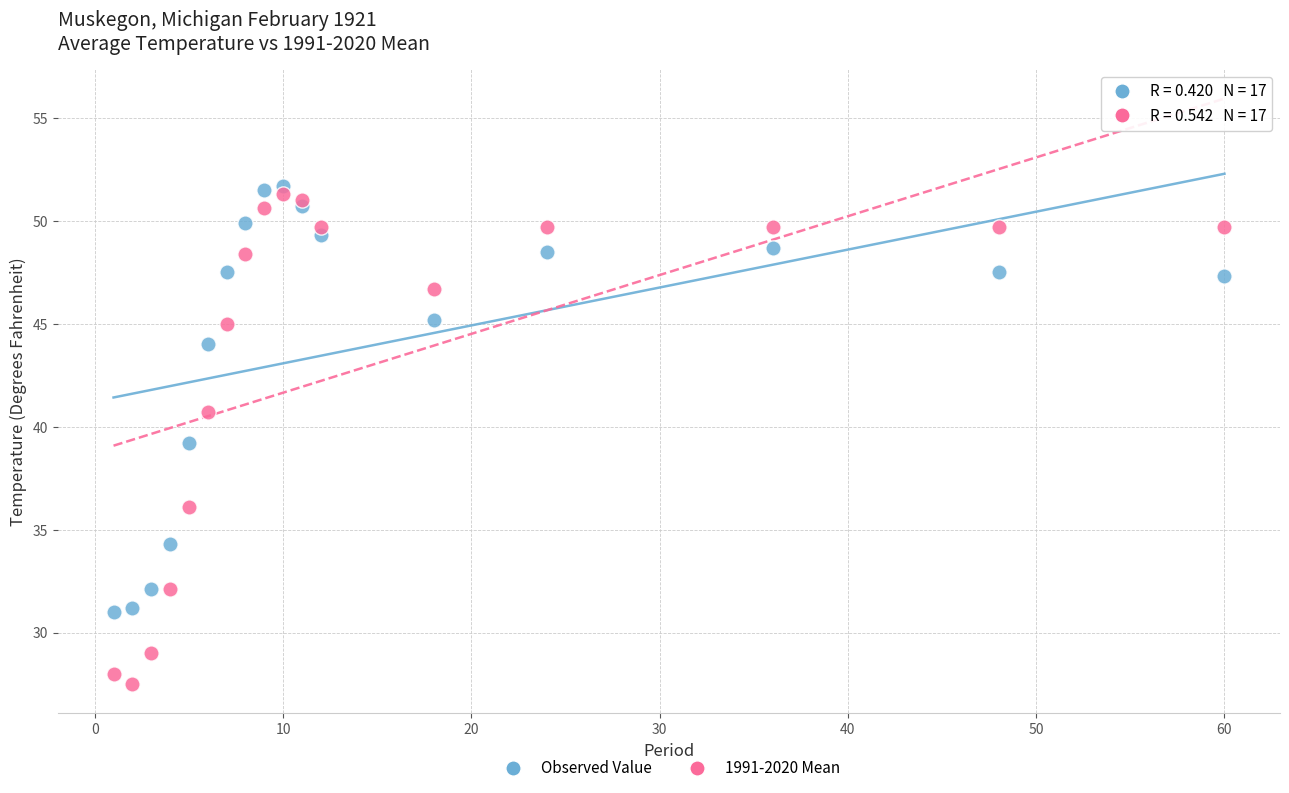

Which series has the largest Y range (max minus min)?

1991-2020 Mean